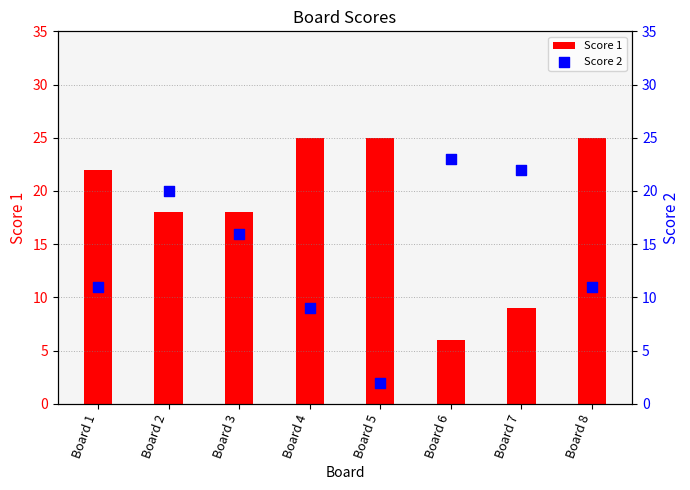

Which series has the largest Y range (max minus min)?

Score 2